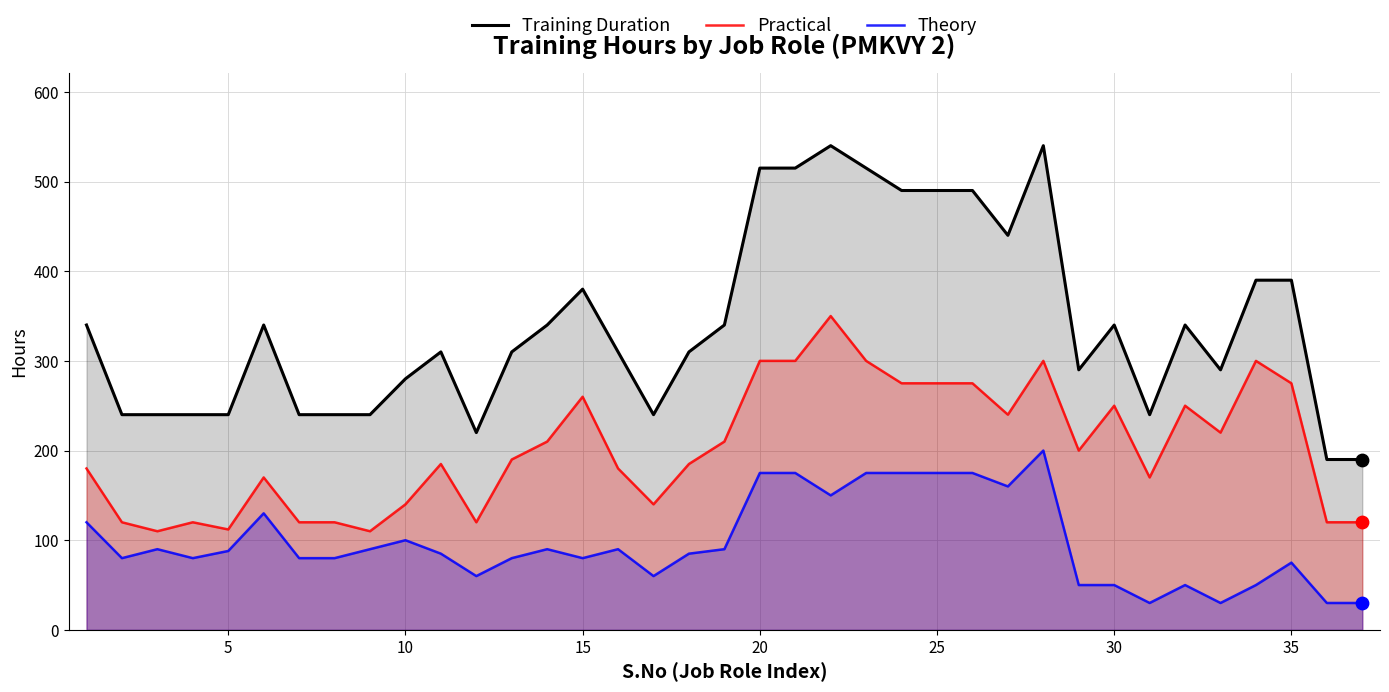

Which series contains the lowest Y value?

Theory